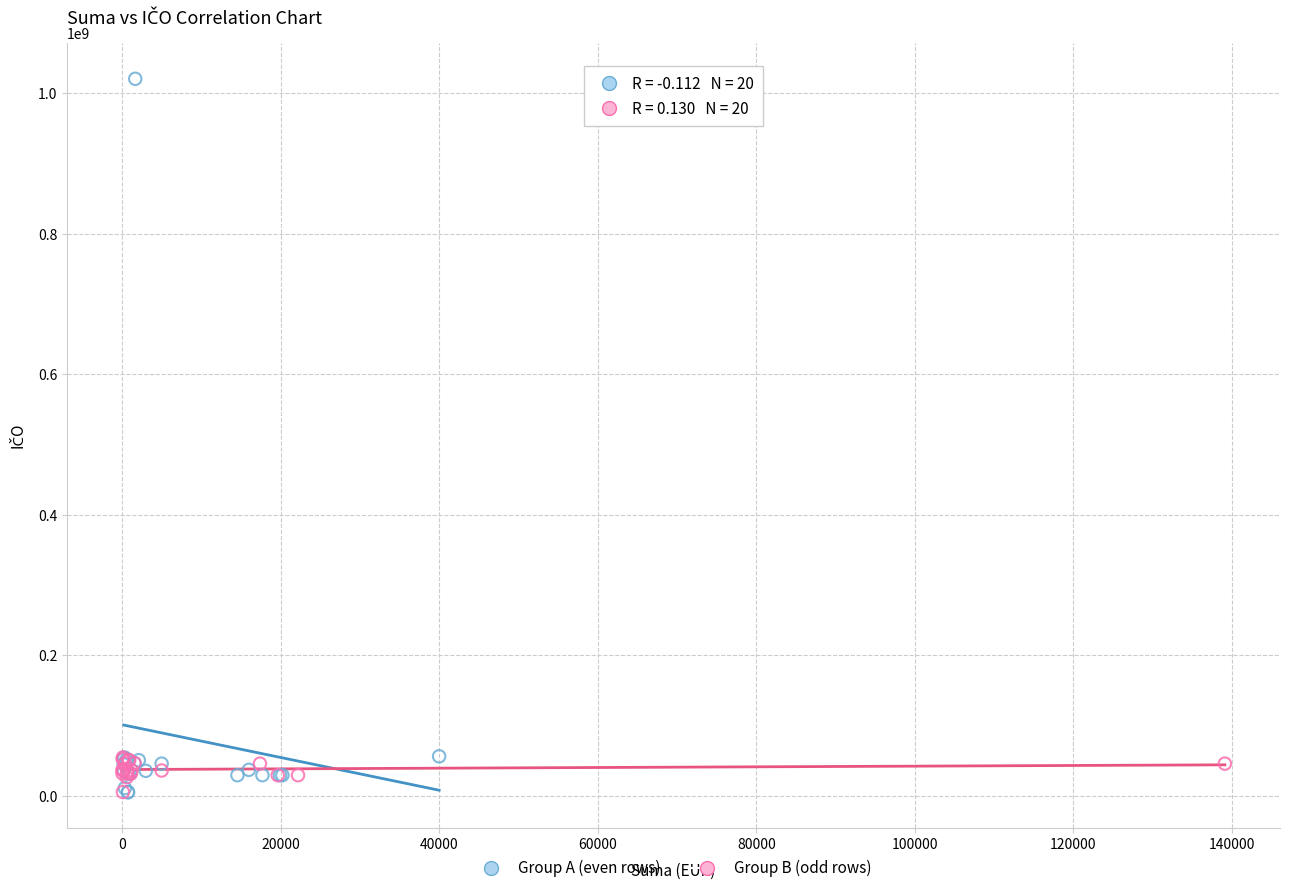

What are all the series names shown in the legend?

Group A (even rows), Group B (odd rows)